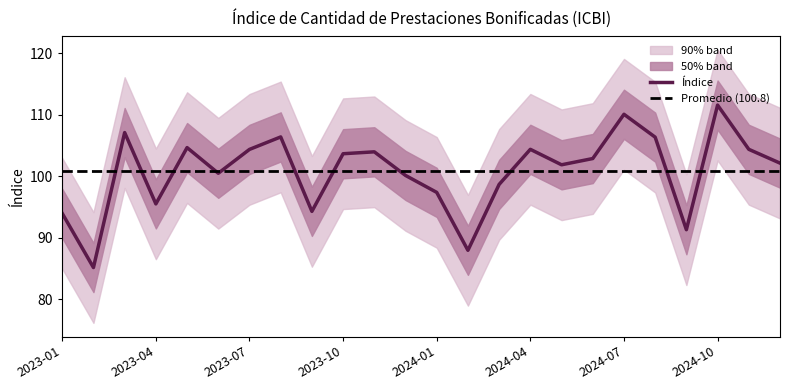

What is the sum of the values at 2023-06 and 2023-09?

194.8